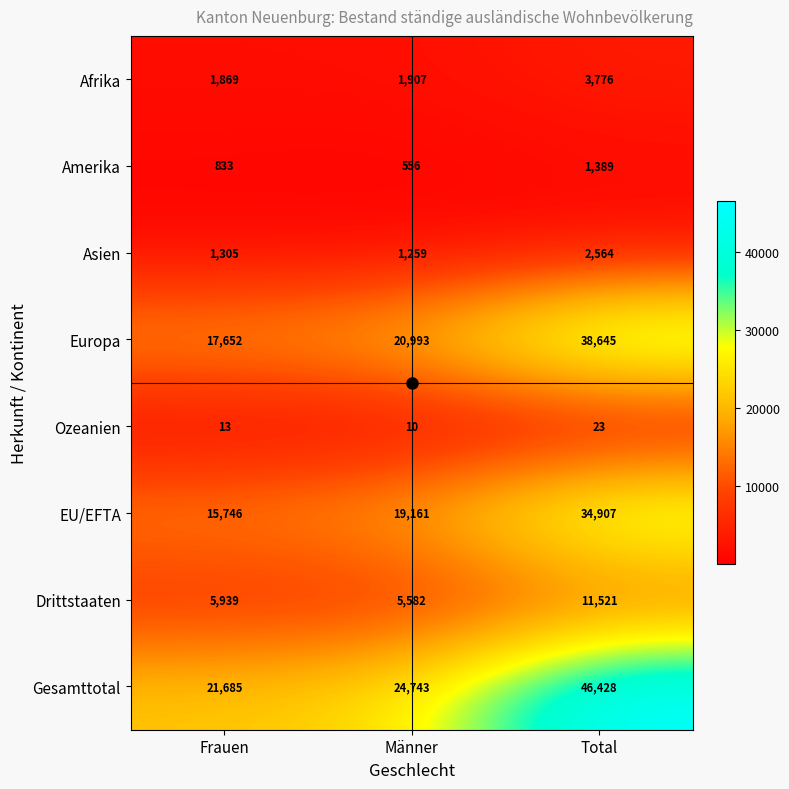

What is the minimum value for Drittstaaten?

5582